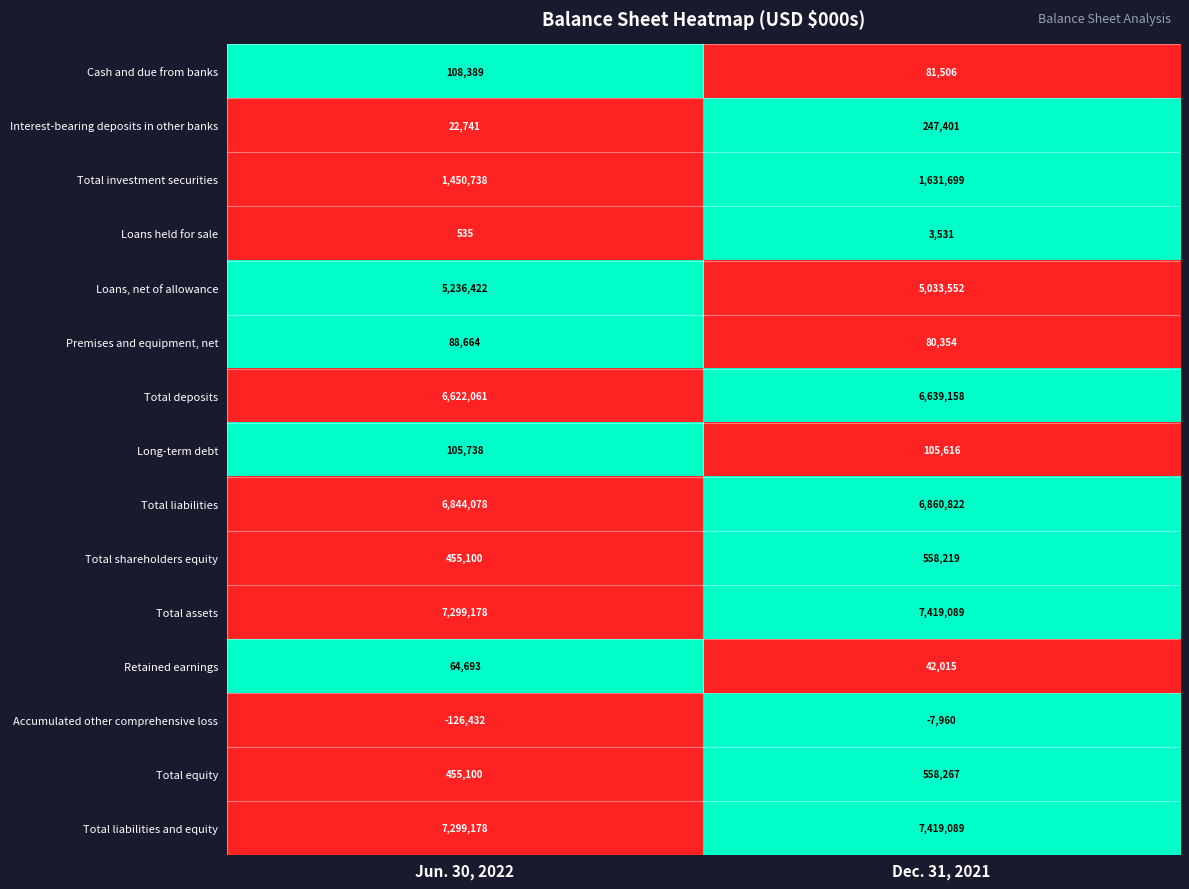

At how many categories does at least one series exceed 0?

2